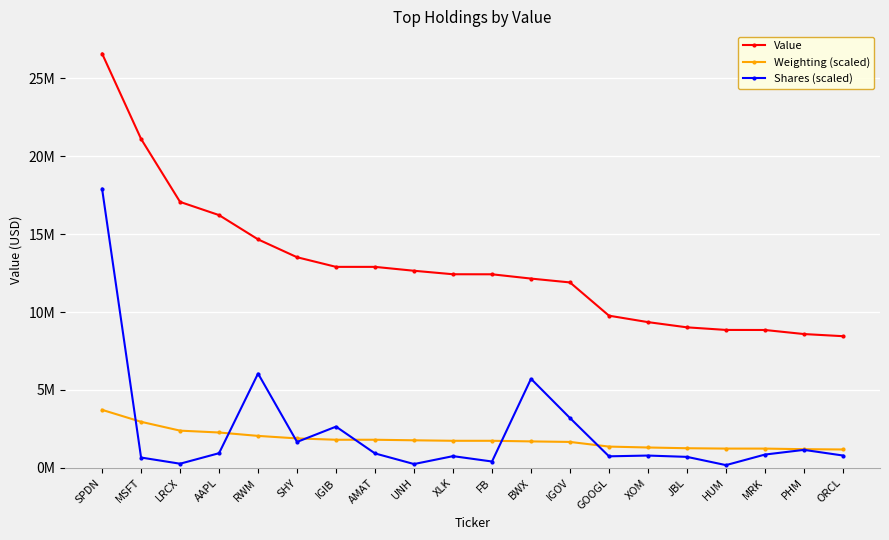

Which series changed the most between IGOV and ORCL?

Value